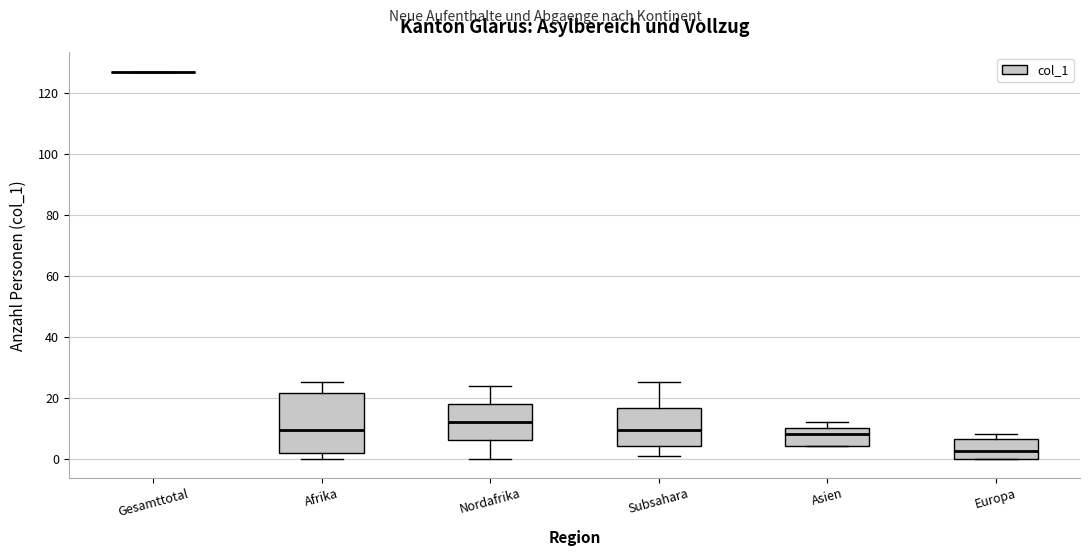

Reading left to right, read every box against the y-axis: the position of its median line, the range the box covers, and the ends of its whiskers. The values are not printed on the chart, so give them approximately, as read against the axis.

Gesamttotal: box collapsed to a line at 128, whiskers 128 to 128
Afrika: median 10, box 2 to 22, whiskers 0 to 26
Nordafrika: median 12, box 6 to 18, whiskers 0 to 24
Subsahara: median 10, box 4 to 16, whiskers 2 to 26
Asien: median 8, box 4 to 10, whiskers 4 to 12
Europa: median 2, box 0 to 6, whiskers 0 to 8